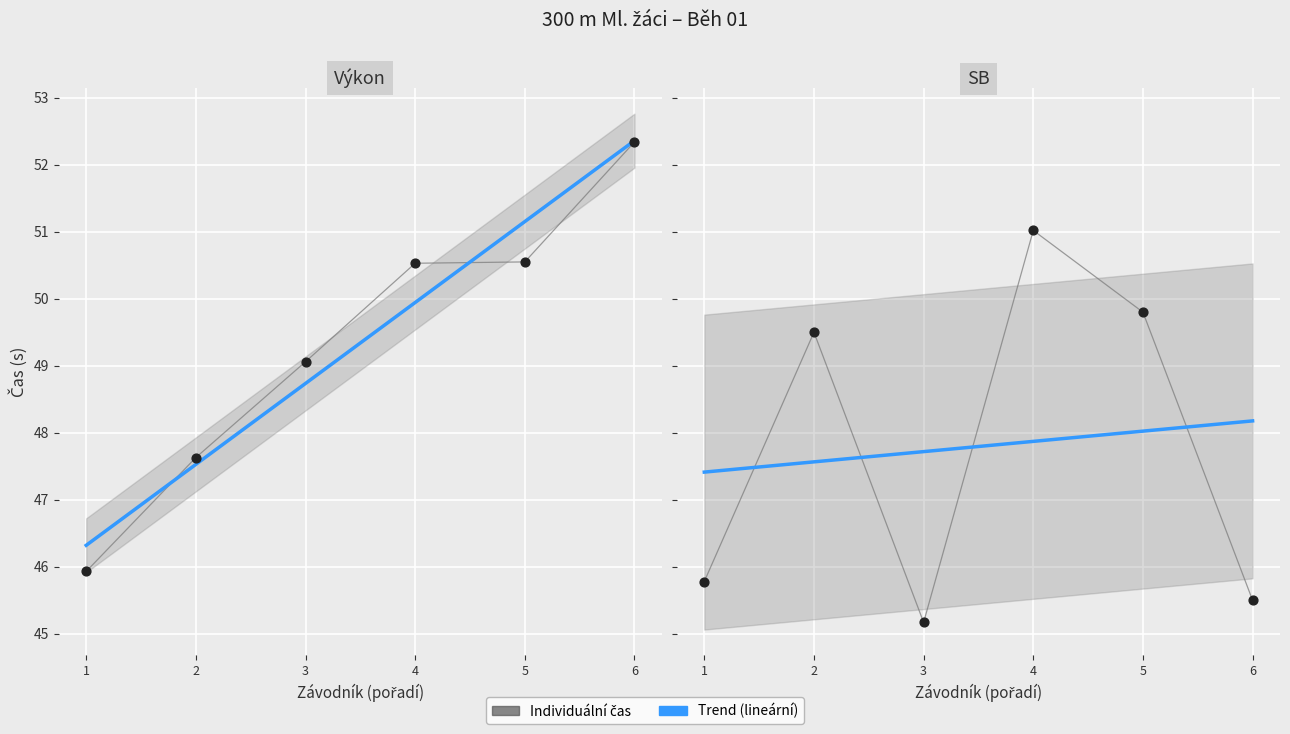

Which series reaches the minimum Y coordinate?

SB